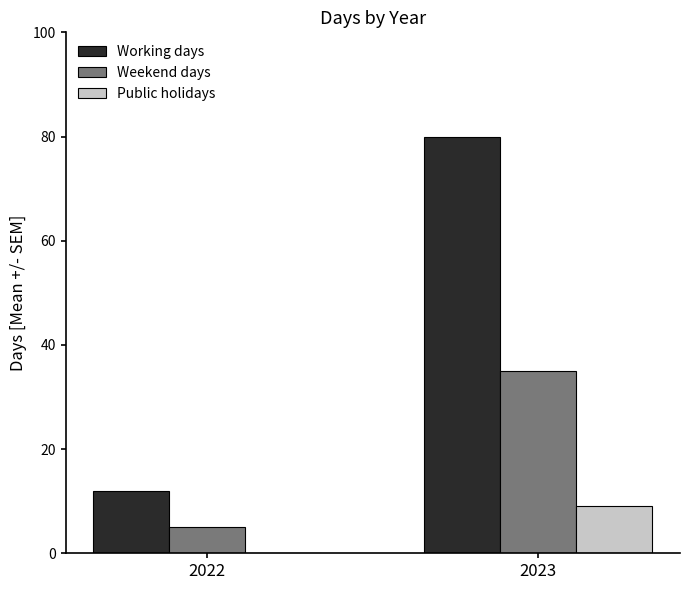

What is the difference between the Public holidays values at 2023 and 2022?

9